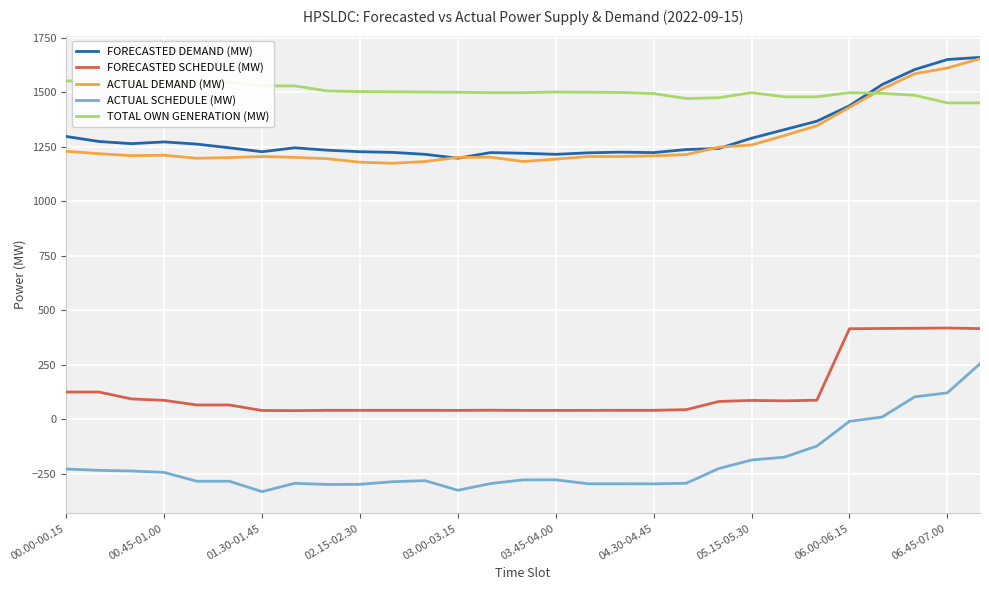

How many values in the ACTUAL DEMAND (MW) series are below 1208?

14